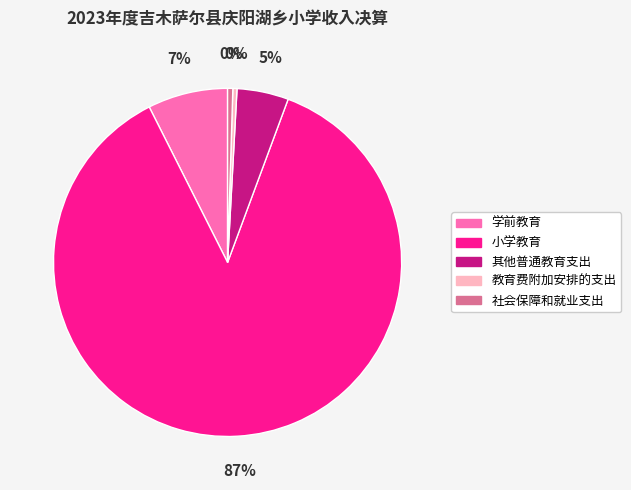

Which category accounts for the majority?

小学教育